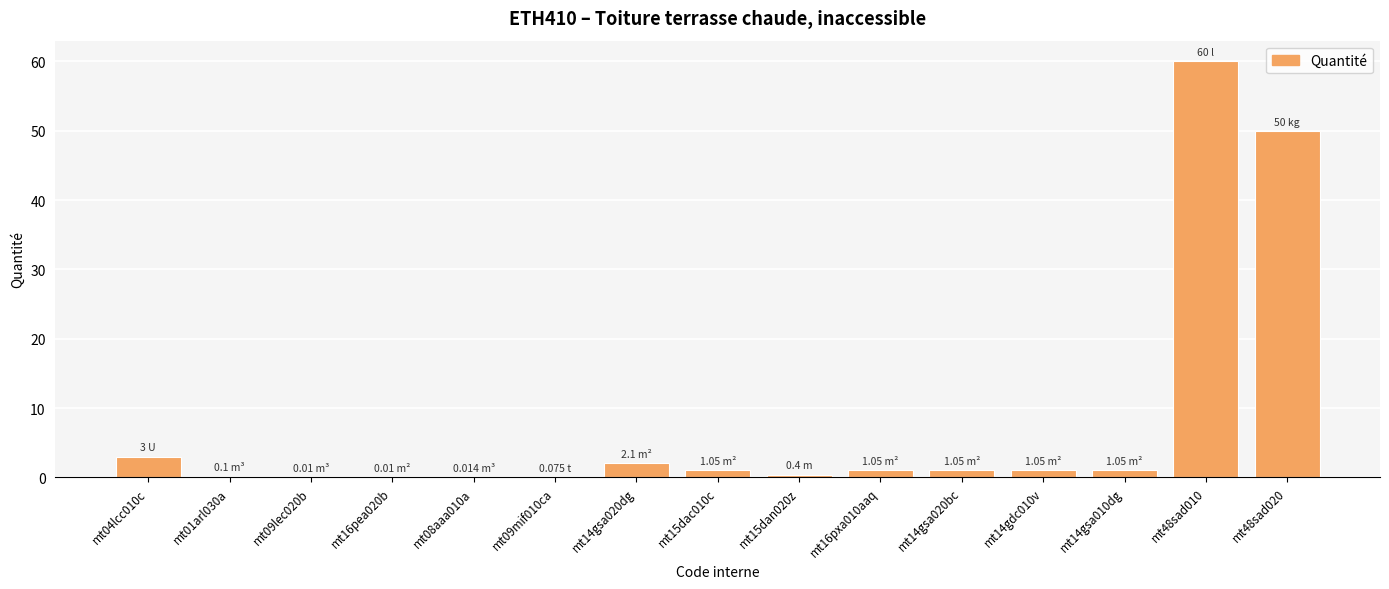

What is the sum of all values?

121.0